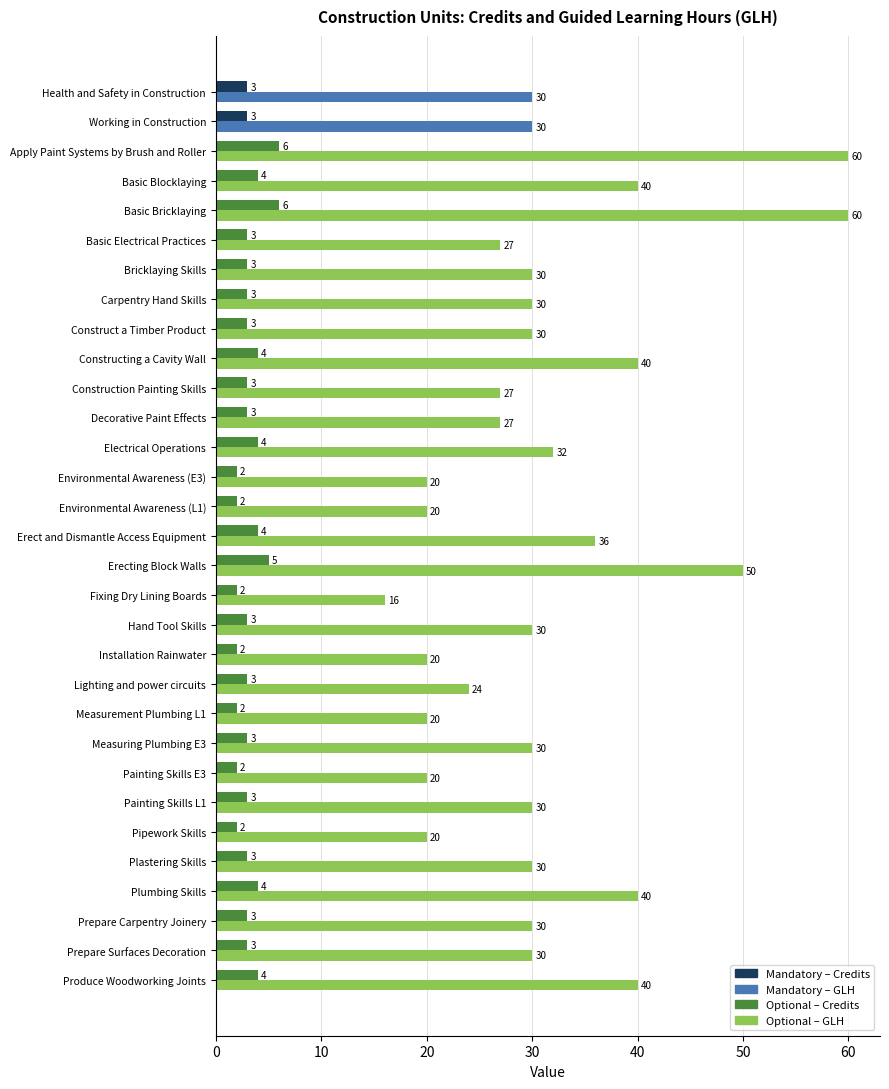

What is the total value across all series at Measuring Plumbing E3?

33